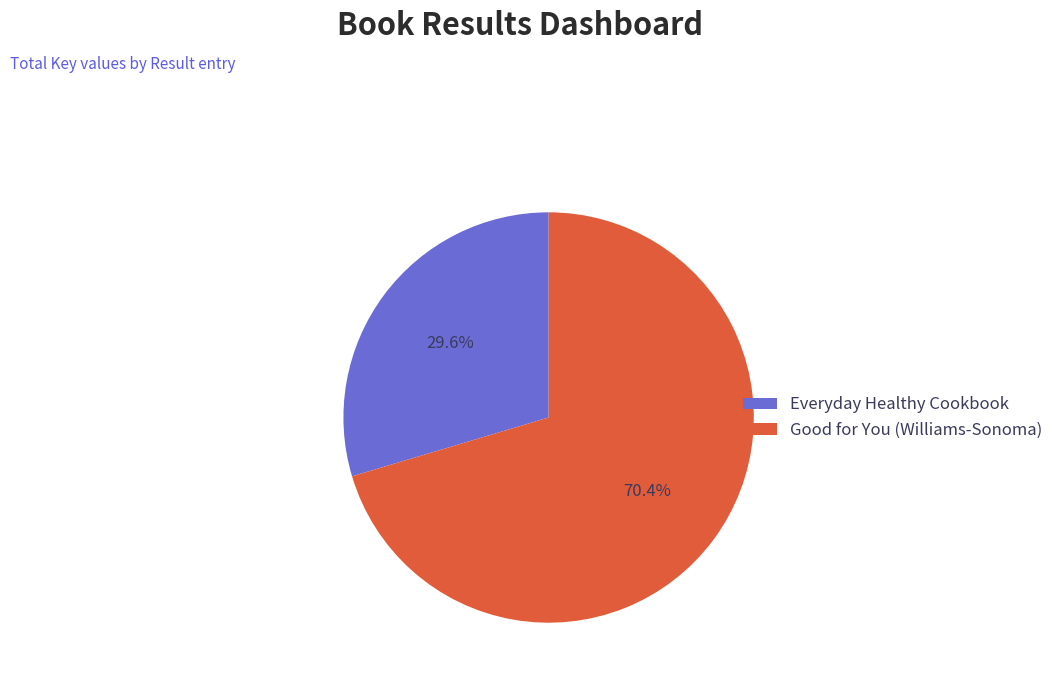

What percentage is the Everyday Healthy Cookbook slice, to the nearest percent?

30%